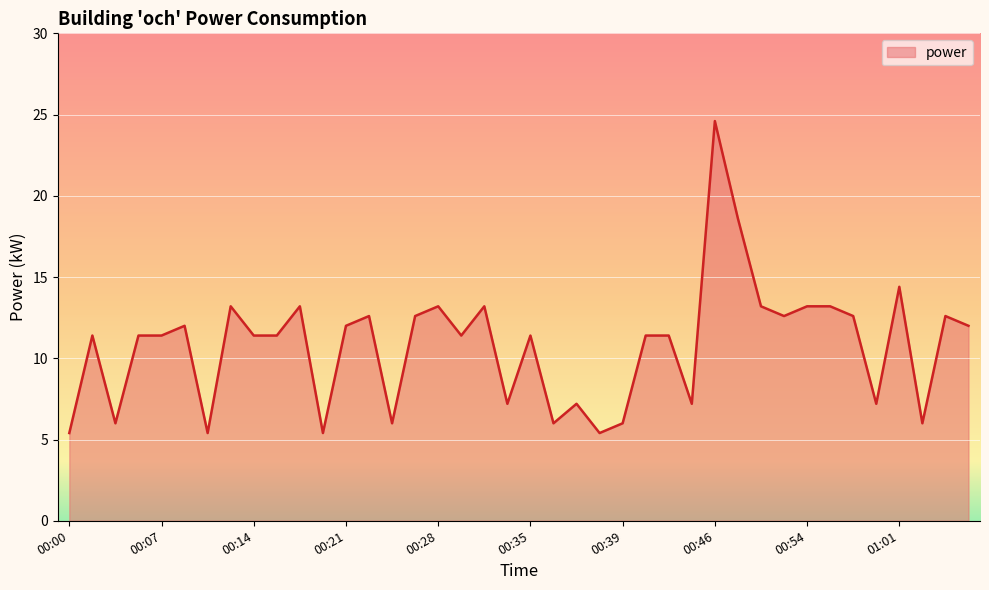

What is the greatest value displayed?

24.6